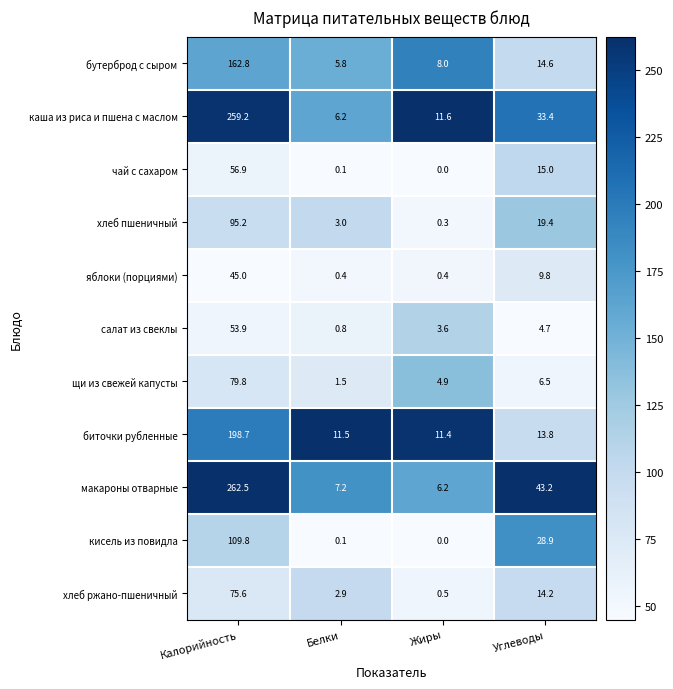

What is the total value across all series at Калорийность?

1399.4